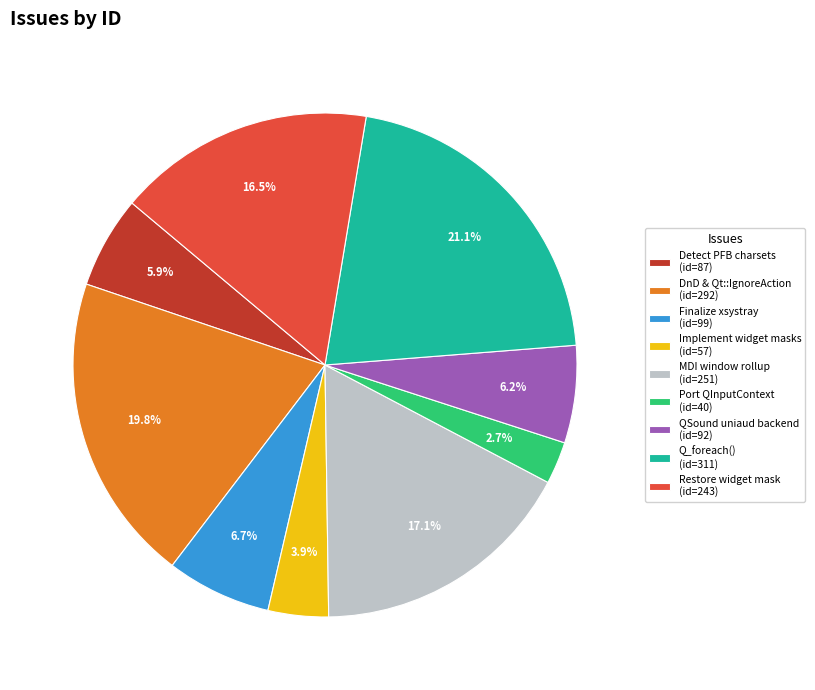

Which category has the biggest portion of the pie?

Q_foreach() (id=311)